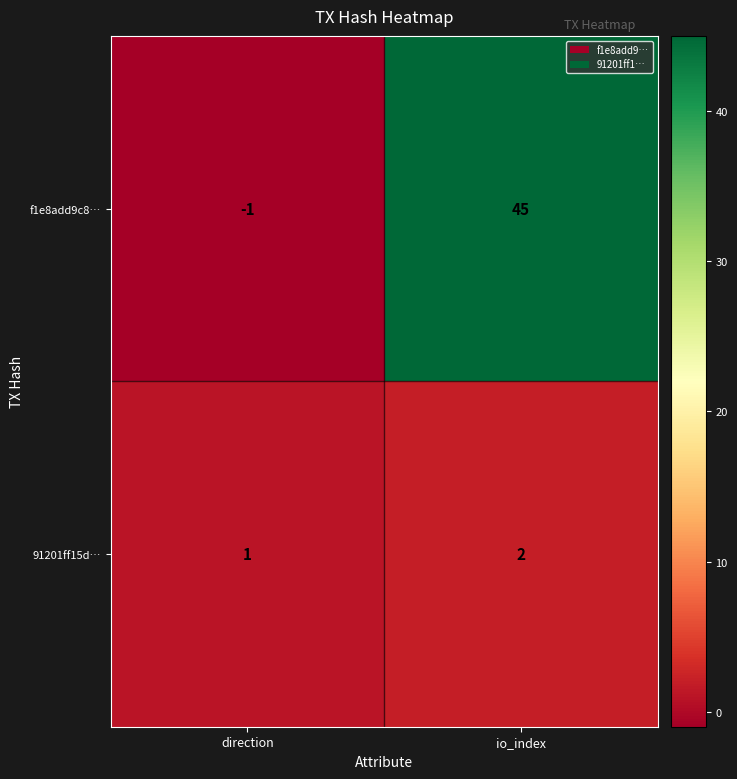

Rank the series by their average value, from highest to lowest.

f1e8add9c8…, 91201ff15d…